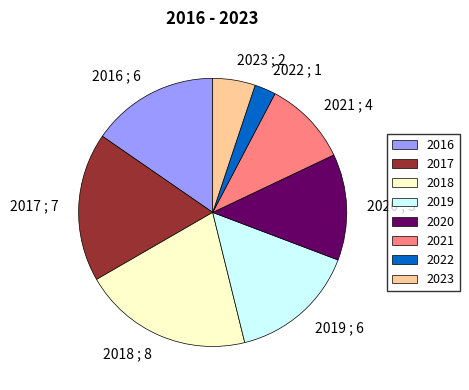

Which has a higher value, 2020 or 2017?

2017